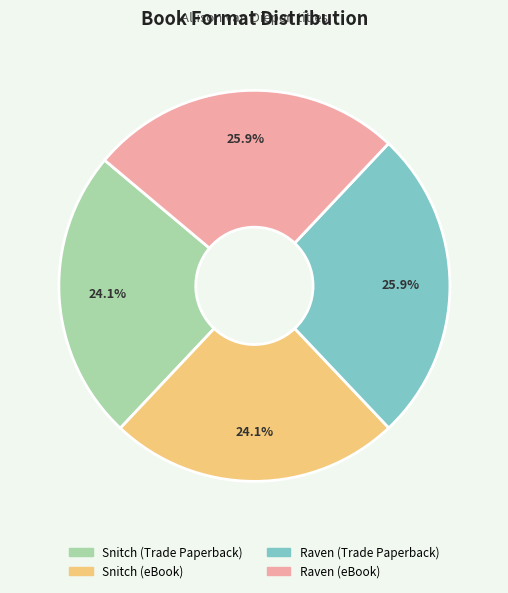

What percentage is NOT represented by Snitch (eBook)?

75.9%